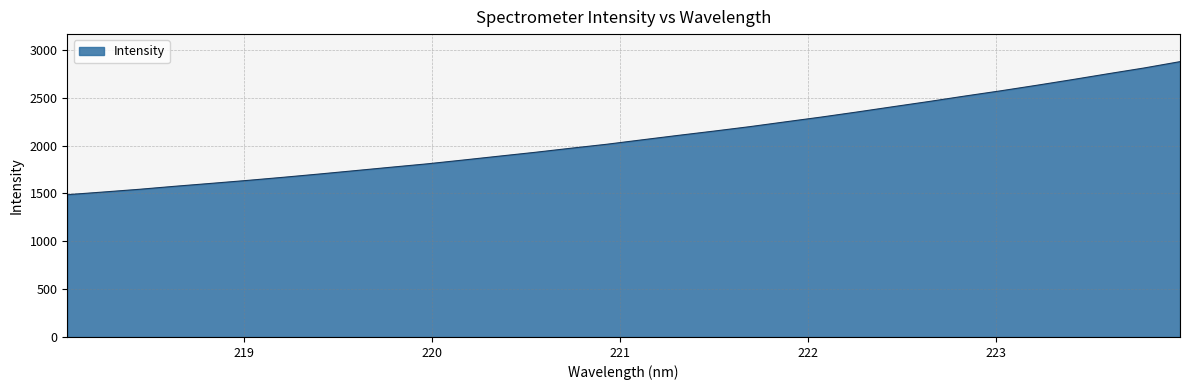

What is the minimum value shown in the chart?

1486.6